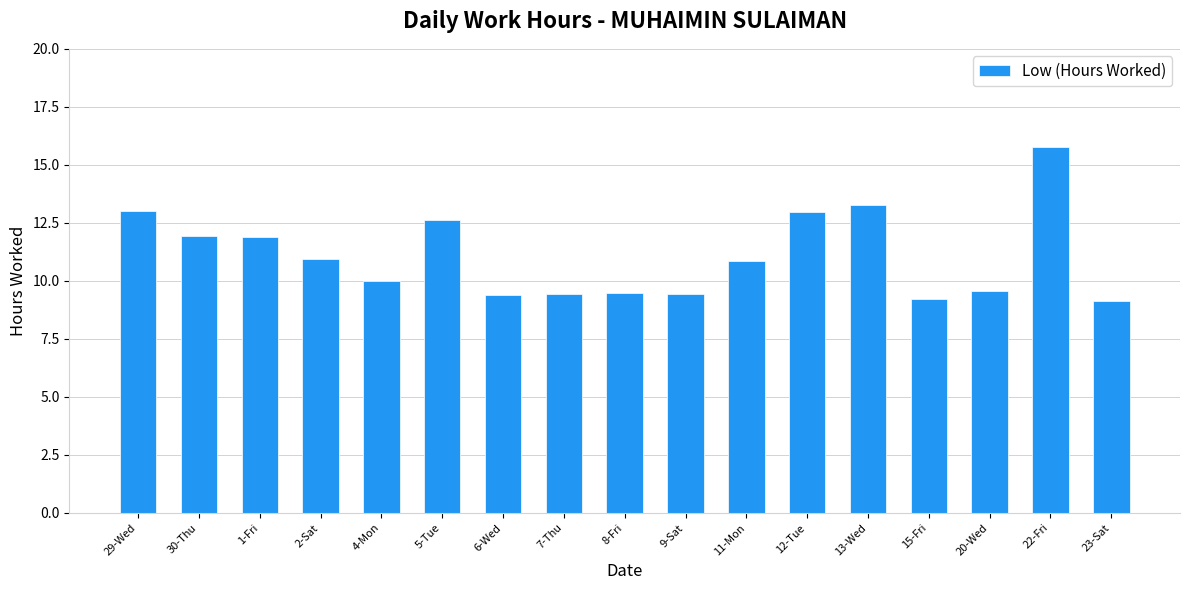

Between 1-Fri and 5-Tue, which is larger?

5-Tue